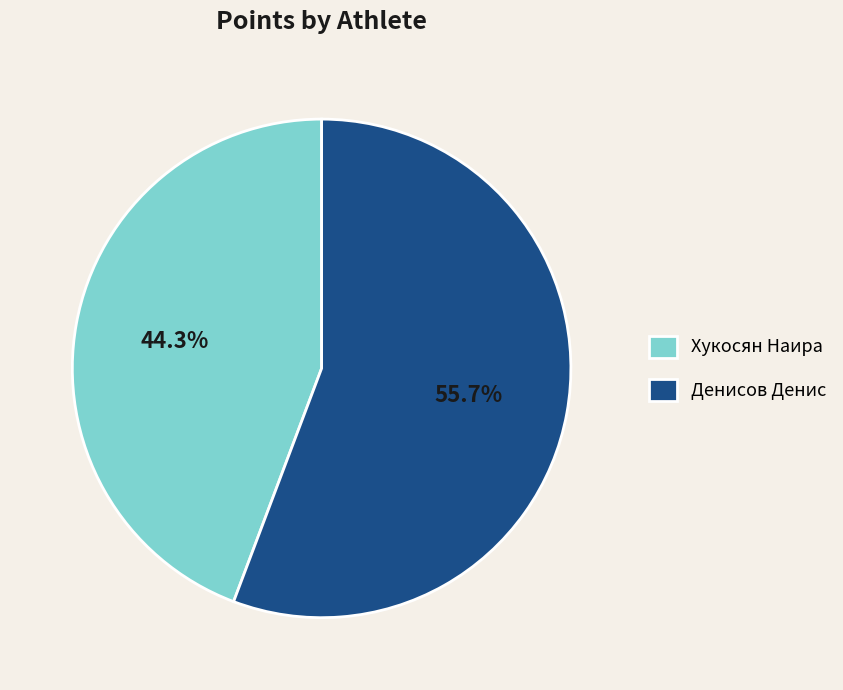

To the nearest percent, what is the difference between the Хукосян Наира and Денисов Денис slice percentages?

11%